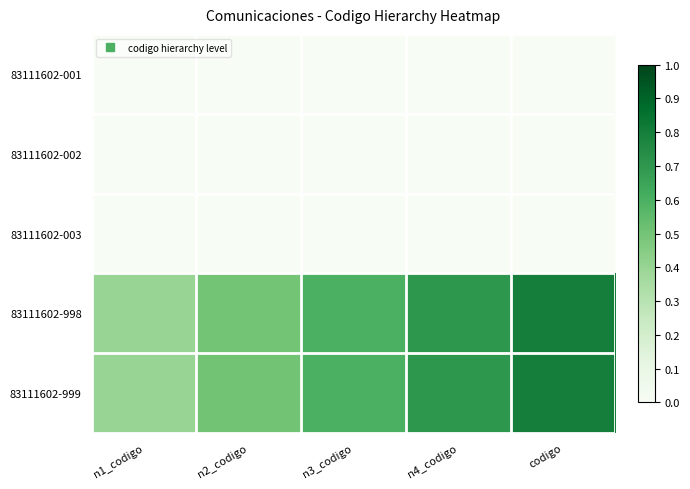

Between n2_codigo and n1_codigo, which is larger?

n2_codigo